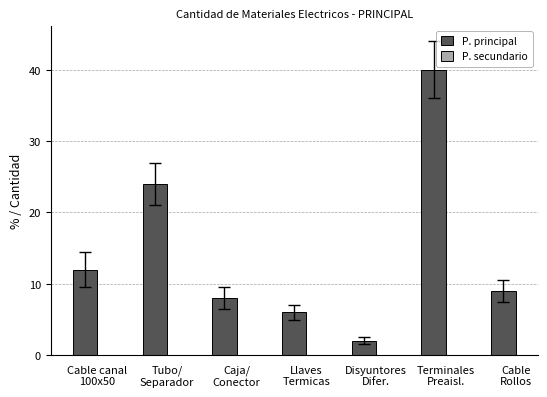

What is the average value?

14